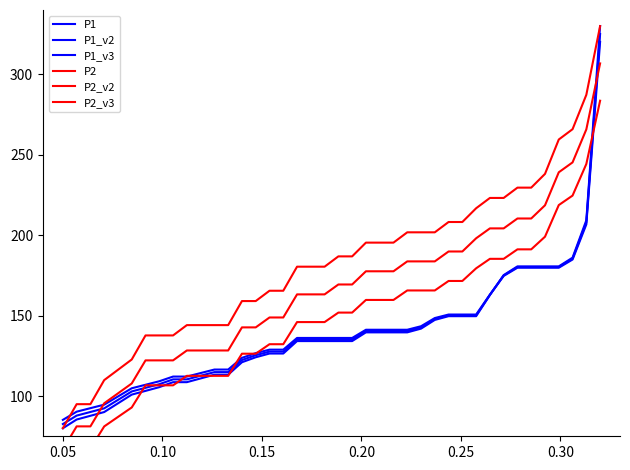

What is the value of the P2_v2 point at the 21st from the left?

169.4